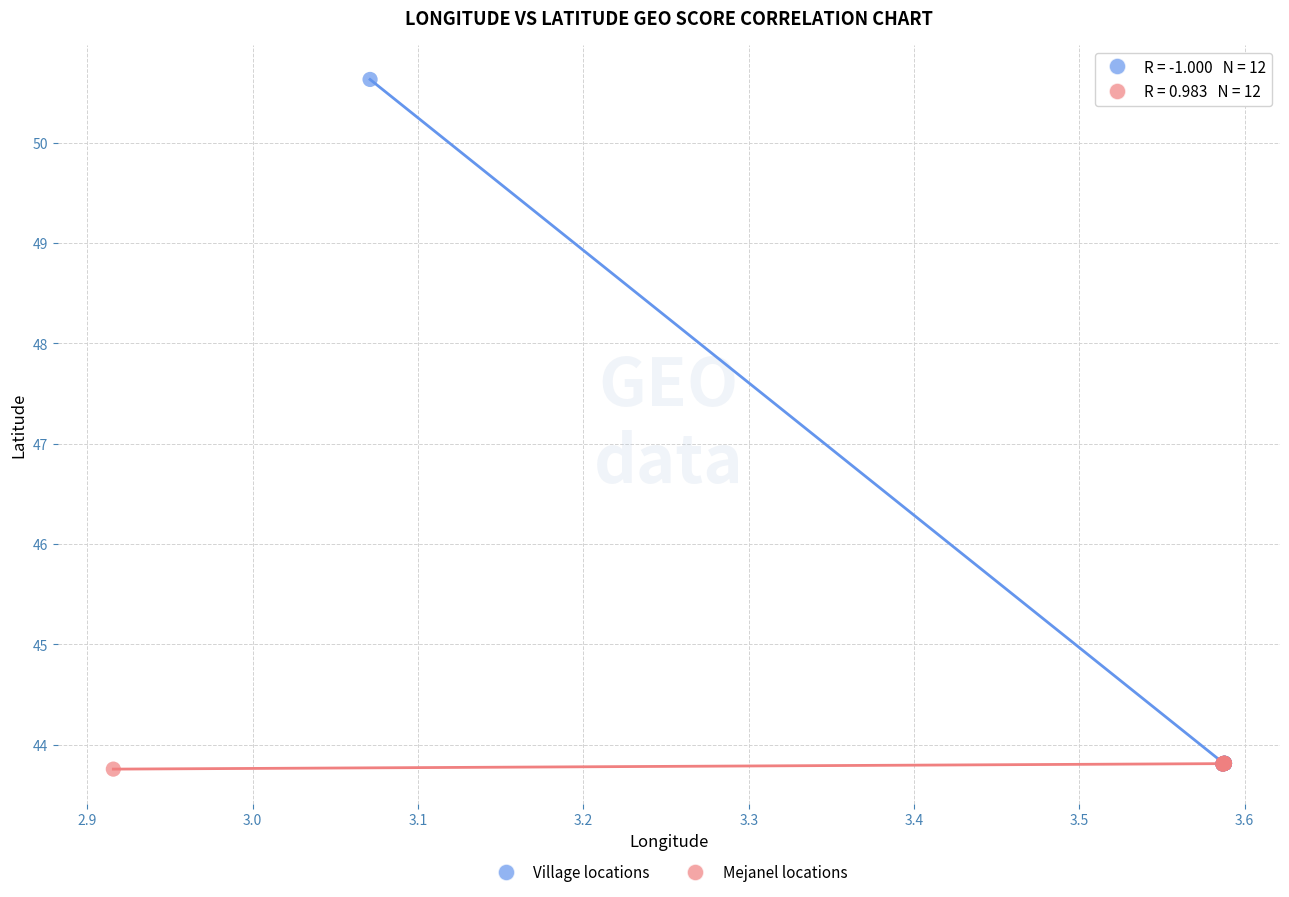

Which series has the widest spread of Y values?

Village locations